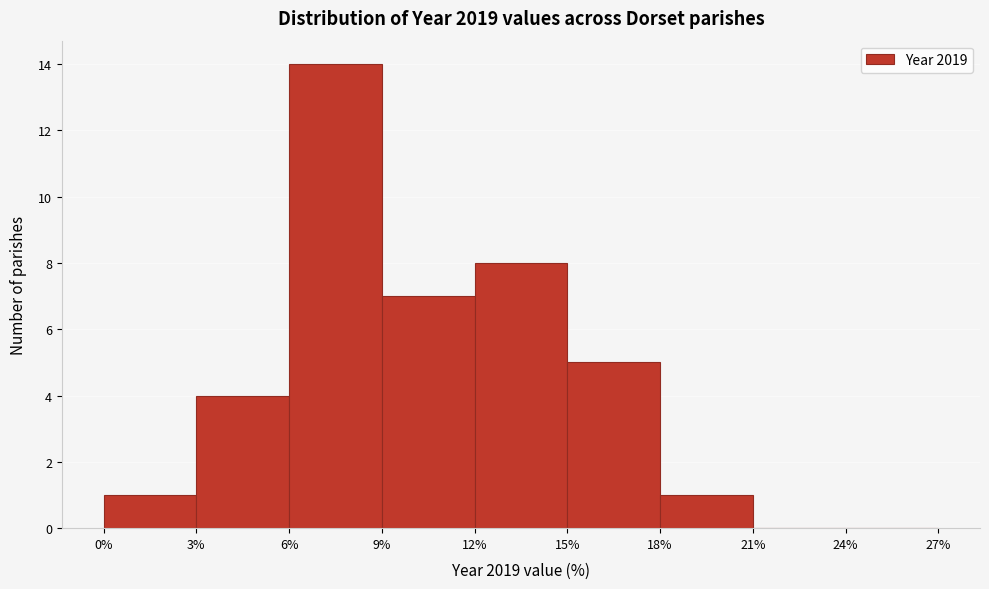

Reading left to right, transcribe this chart: for each bar, give the range it covers on the x-axis and its height. The values are not printed on the chart, so give them approximately, as read against the axis.

0% to 3%: 1
3% to 6%: 4
6% to 9%: 14
9% to 12%: 7
12% to 15%: 8
15% to 18%: 5
18% to 21%: 1
21% to 24%: 0
24% to 27%: 0